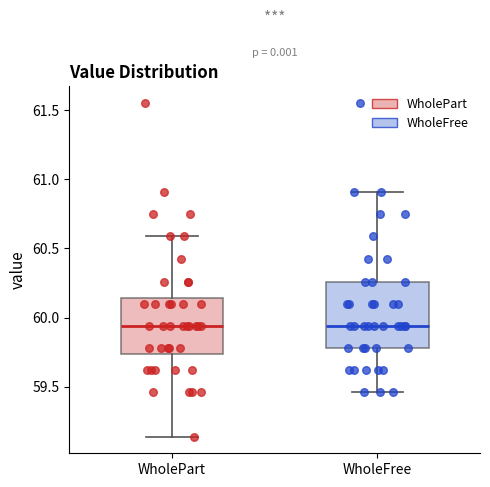

Reading left to right, read every box against the y-axis: the position of its median line, the range the box covers, and the ends of its whiskers. The values are not printed on the chart, so give them approximately, as read against the axis.

WholePart: median 59.95, box 59.75 to 60.15, whiskers 59.15 to 60.60
WholeFree: median 59.95, box 59.80 to 60.25, whiskers 59.45 to 60.90